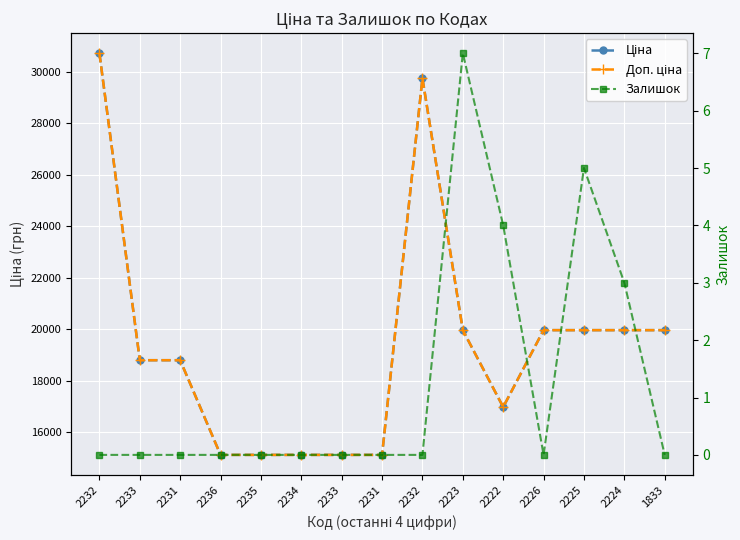

Is it true that Доп. ціна equals 15120.0 at 2236?

True